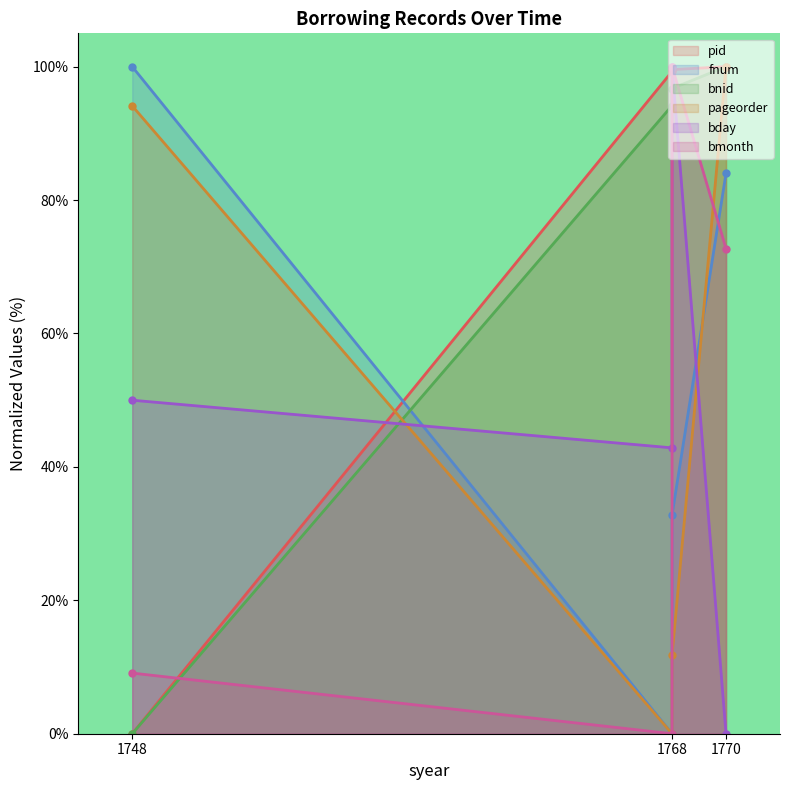

What is the total value across all series at 1748?

253.2